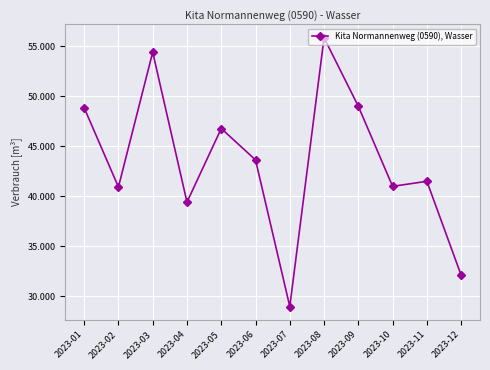

True or false: the data shows 21573 at 2023-12.

False